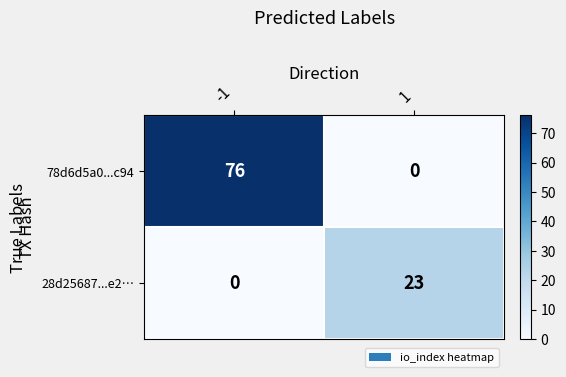

What is the sum of the 28d25687...e2… values at -1 and 1?

23